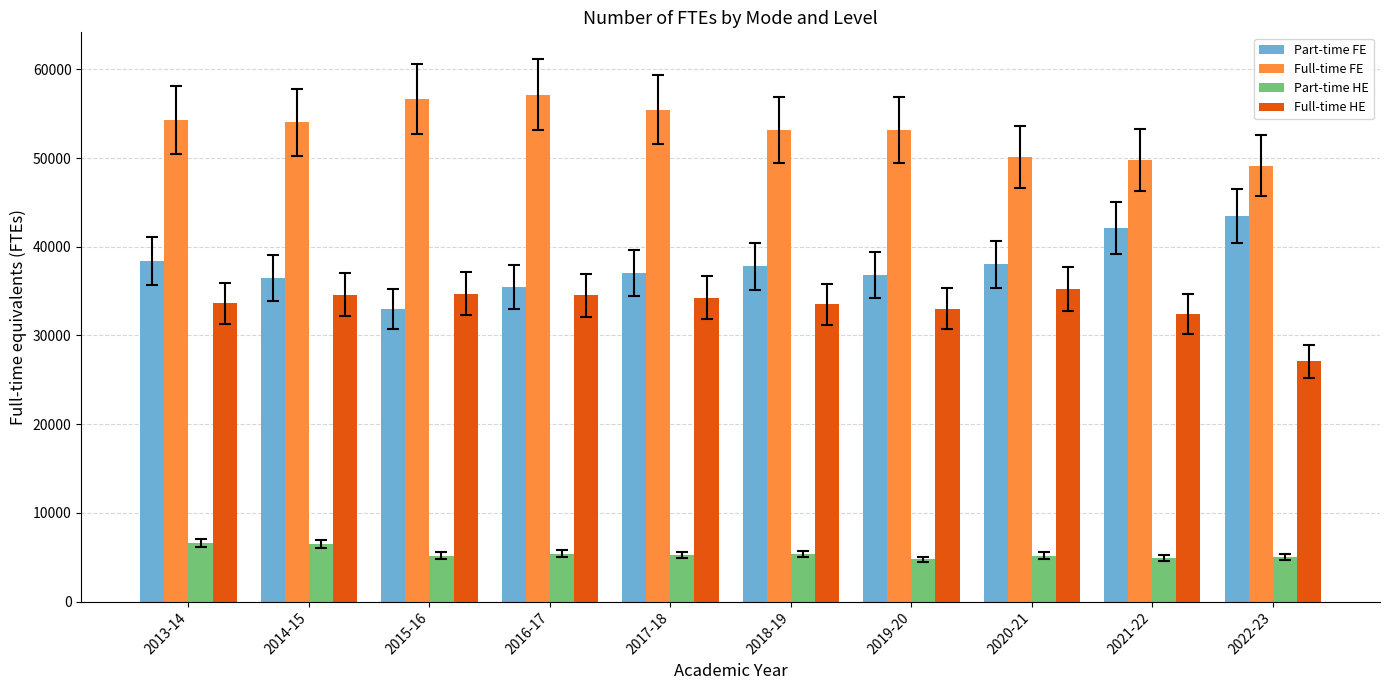

How many bars are there in total?

40